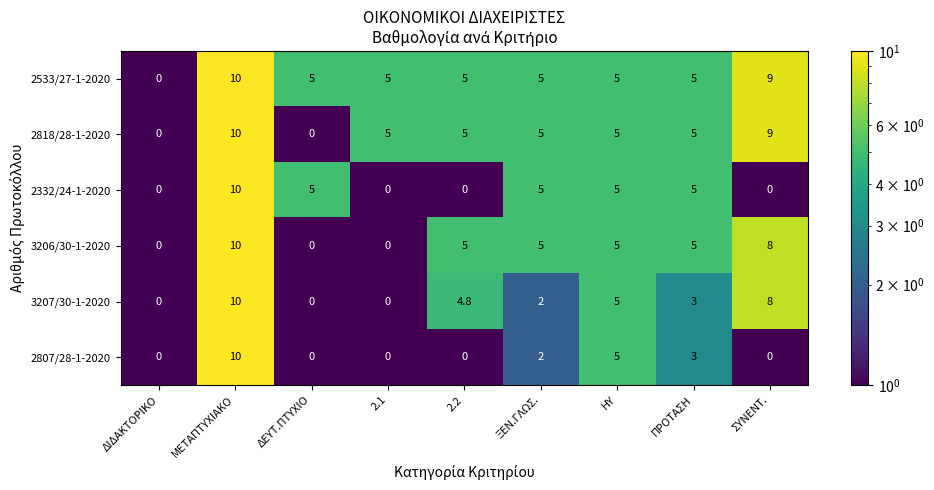

At how many categories does at least one series exceed 8?

2